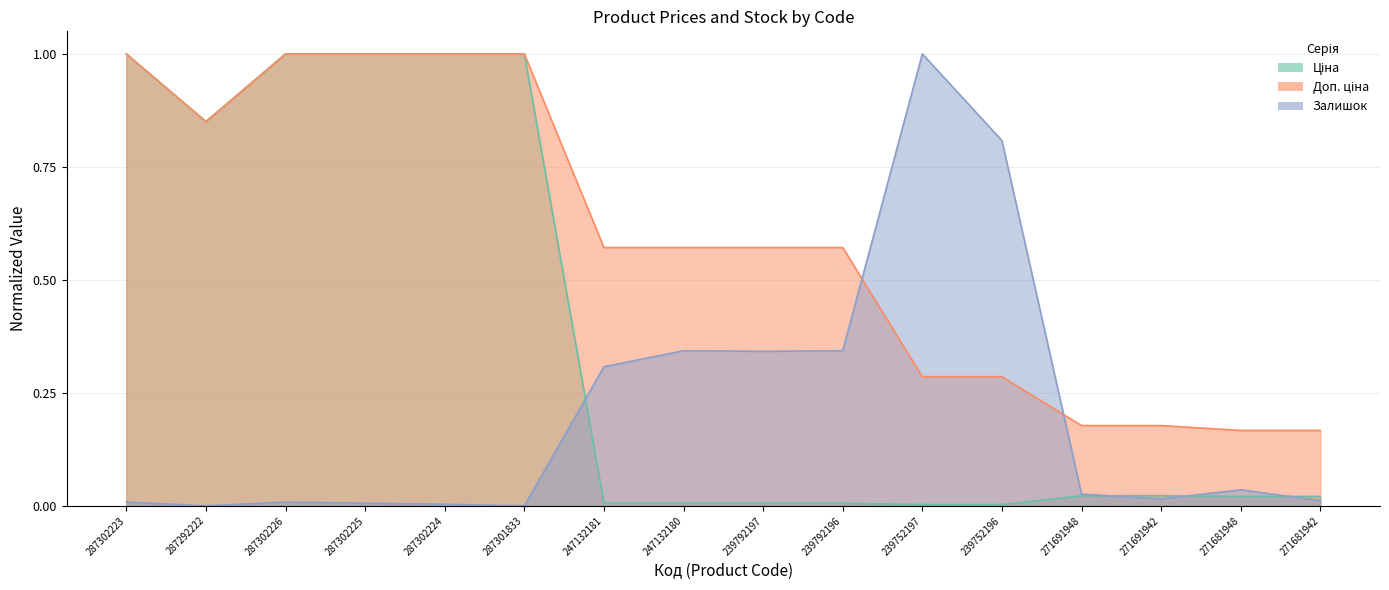

Reading left to right, list all the values displayed in this chart.

Ціна: 287302223=1.0	287292222=0.9	287302226=1.0	287302225=1.0	287302224=1.0	287301833=1.0	247132181=0.0	247132180=0.0	239792197=0.0	239792196=0.0	239752197=0.0	239752196=0.0	271691948=0.0	271691942=0.0	271681948=0.0	271681942=0.0
Доп. ціна: 287302223=1.0	287292222=0.9	287302226=1.0	287302225=1.0	287302224=1.0	287301833=1.0	247132181=0.6	247132180=0.6	239792197=0.6	239792196=0.6	239752197=0.3	239752196=0.3	271691948=0.2	271691942=0.2	271681948=0.2	271681942=0.2
Залишок: 287302223=0.0	287292222=0.0	287302226=0.0	287302225=0.0	287302224=0.0	287301833=0.0	247132181=0.3	247132180=0.3	239792197=0.3	239792196=0.3	239752197=1.0	239752196=0.8	271691948=0.0	271691942=0.0	271681948=0.0	271681942=0.0